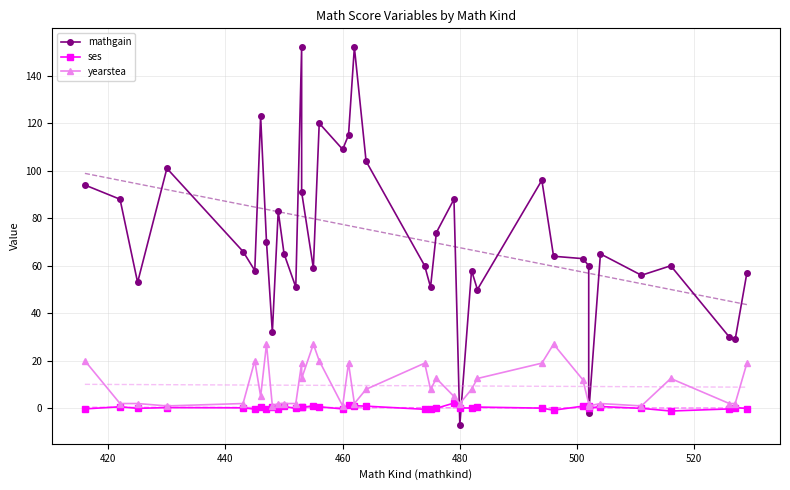

How many times do mathgain and yearstea cross each other?

4